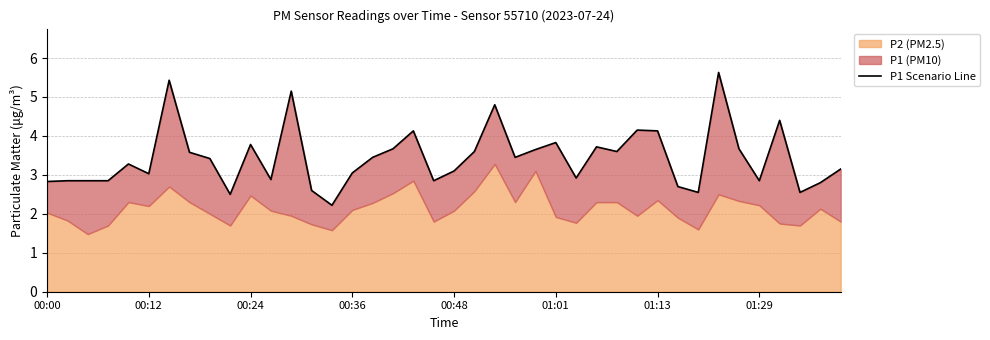

How many data points are less than 3?

15